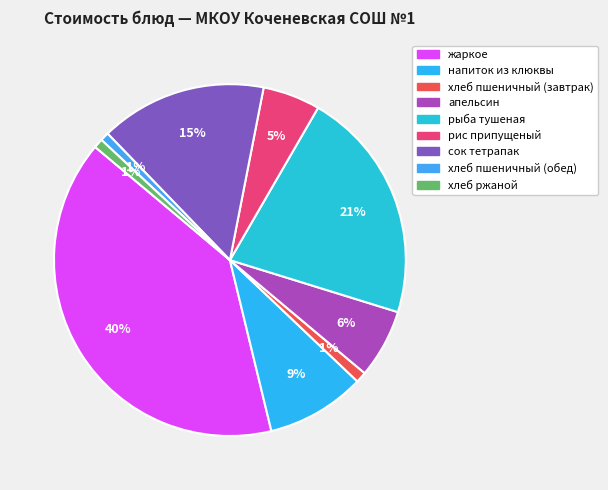

Does рис припущеный account for over 50% of the chart?

No